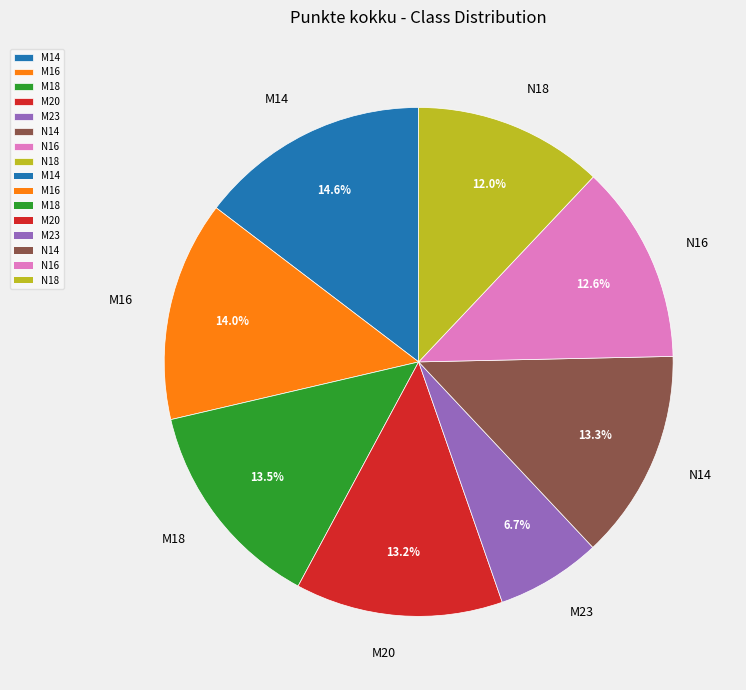

Is N16 the majority of the pie?

No